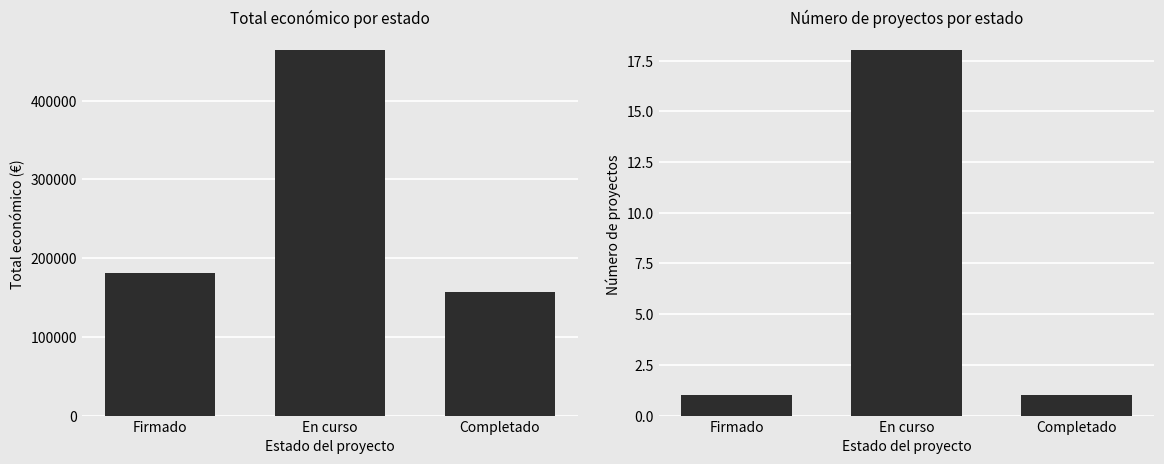

What is the difference between the Número de proyectos values at Firmado and En curso?

17